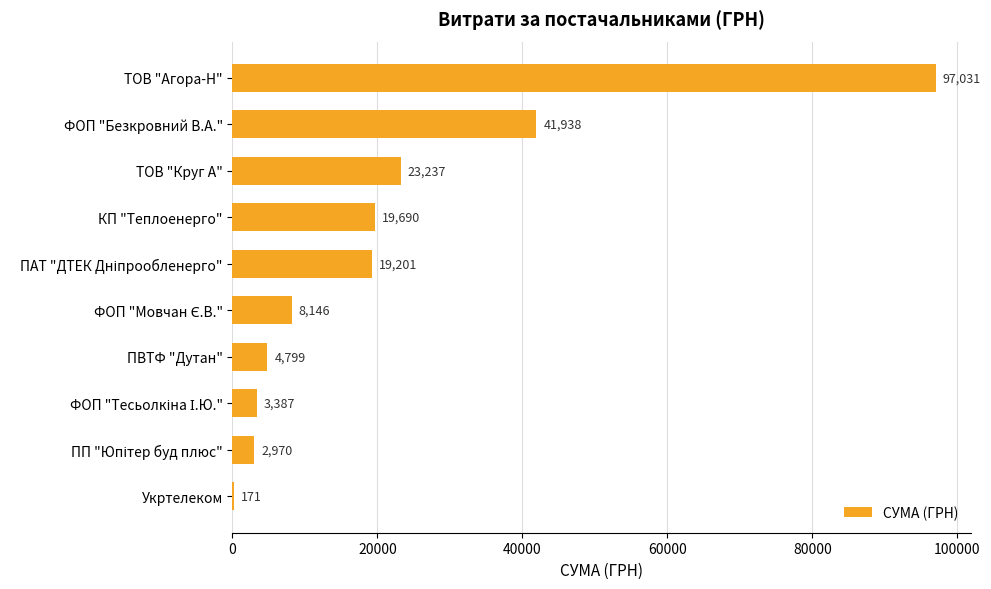

What is the ratio of the value at ТОВ "Круг А" to the value at Укртелеком?

135.9